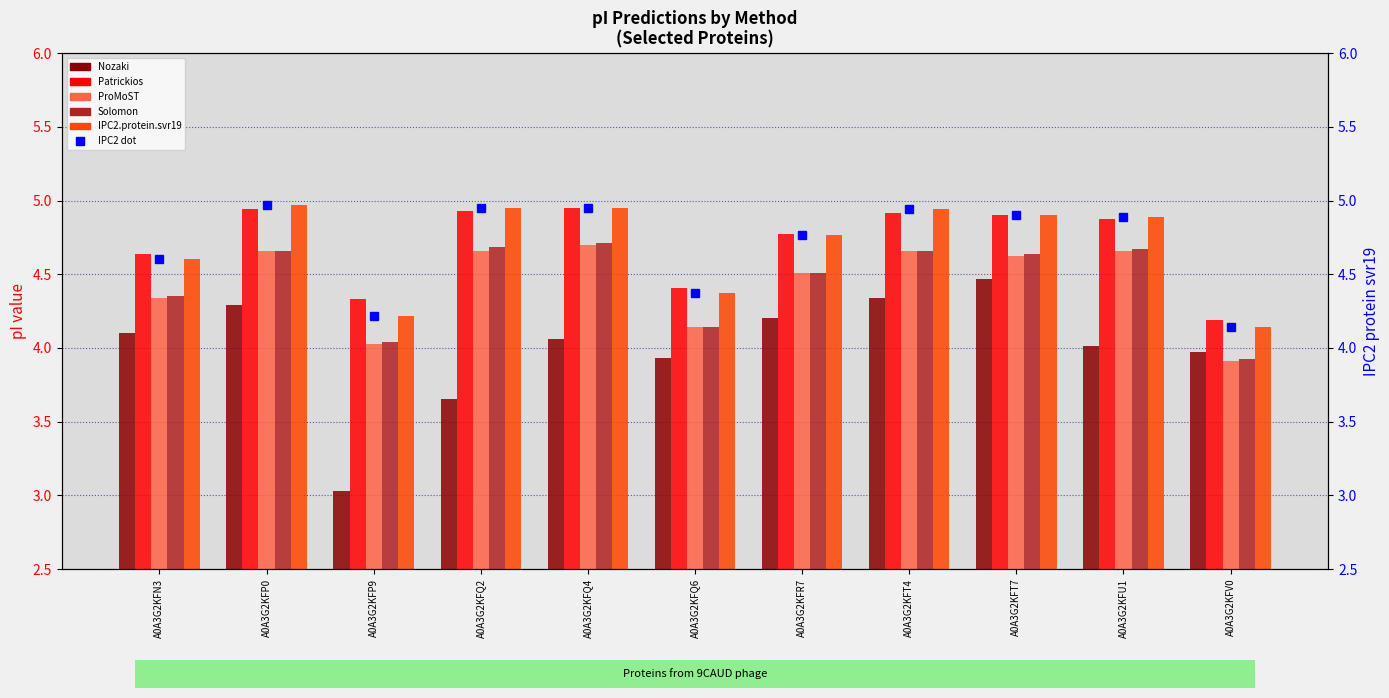

Rank the series at A0A3G2KFP9 from lowest to highest value.

Nozaki, ProMoST, Solomon, IPC2.protein.svr19, IPC2.protein.svr19 (dot), Patrickios